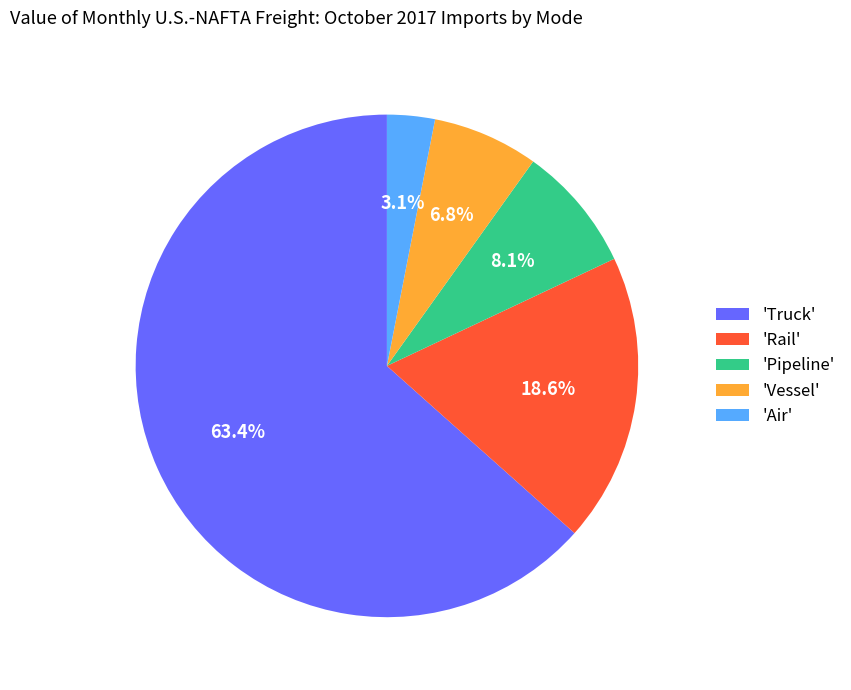

Rank the categories by value from highest to lowest.

'Truck', 'Rail', 'Pipeline', 'Vessel', 'Air'